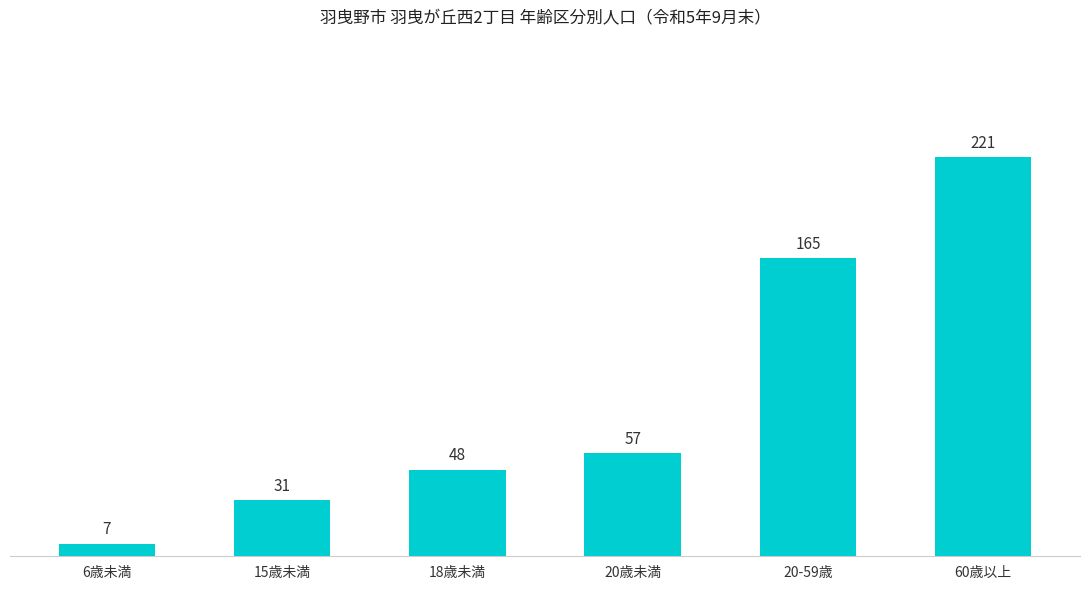

Between 15歳未満 and 20歳未満, which is larger?

20歳未満